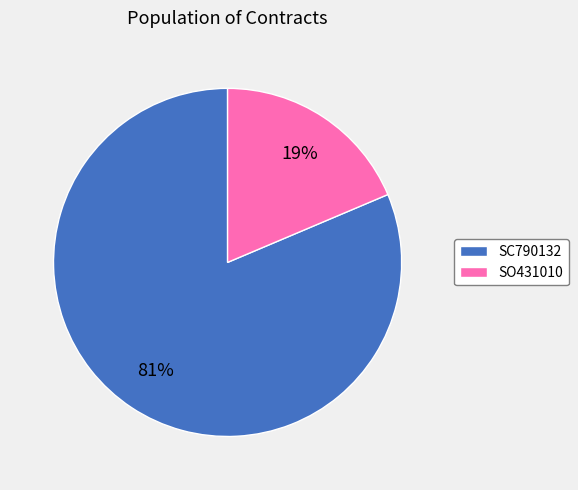

Is SC790132 the majority of the pie?

Yes